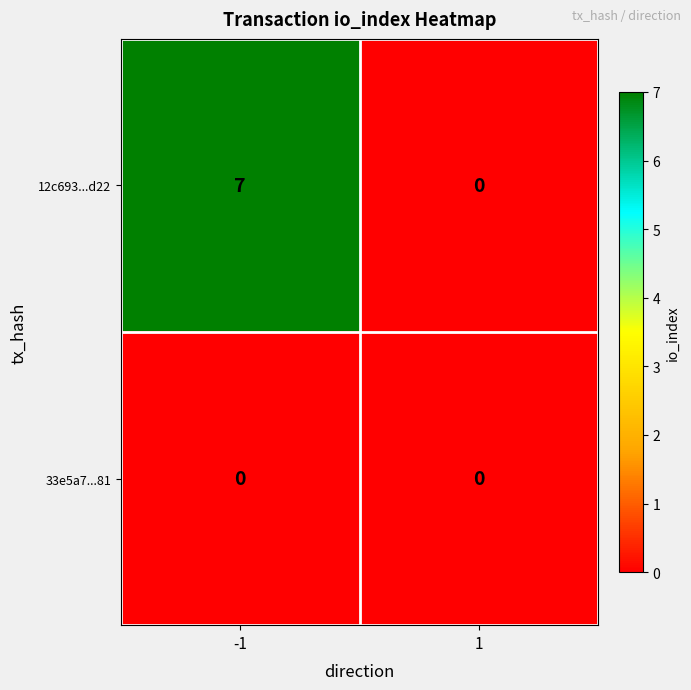

At how many categories does at least one series exceed 1?

1